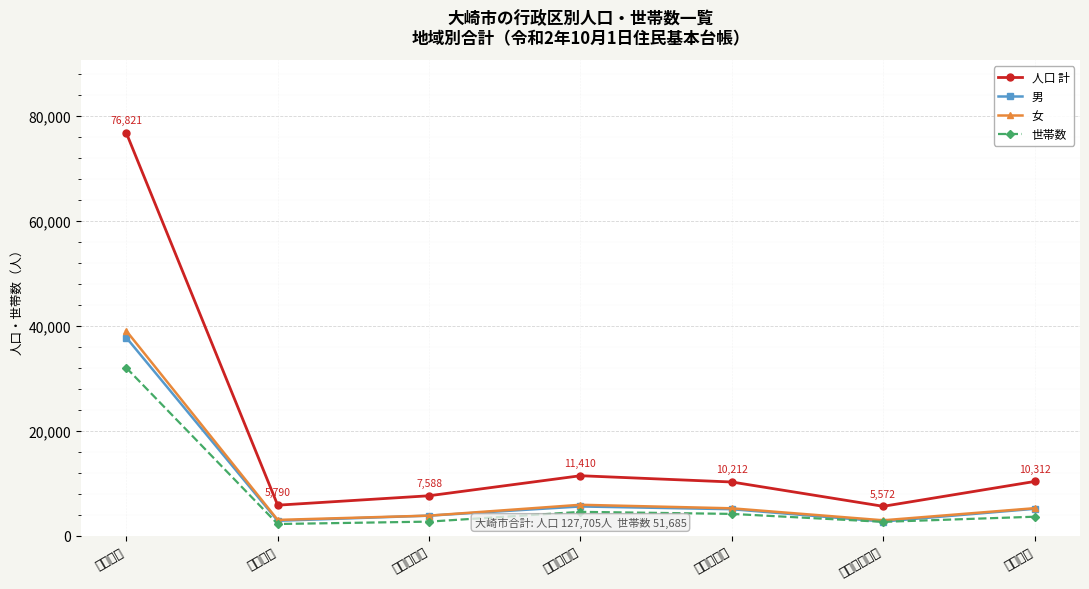

How many lines are shown in the chart?

4